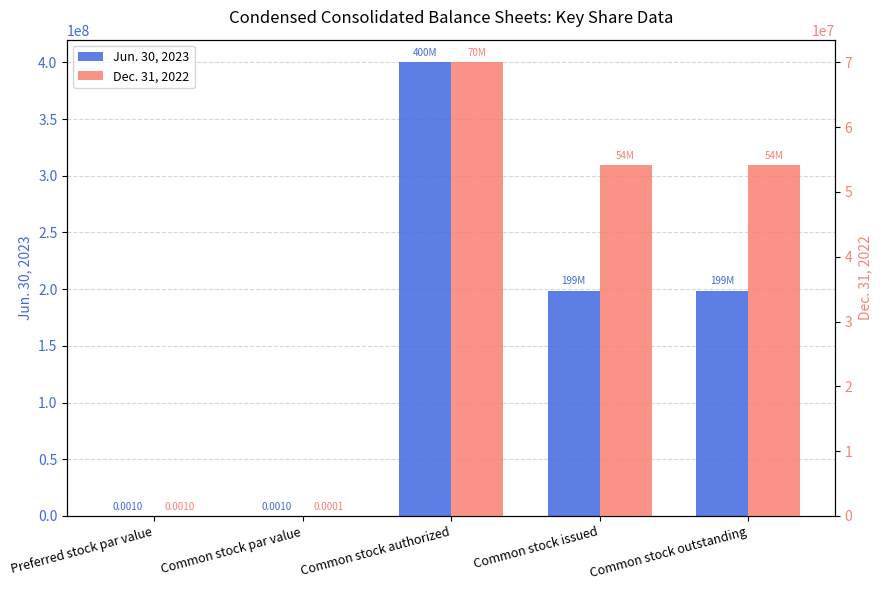

Are the bars horizontal?

No